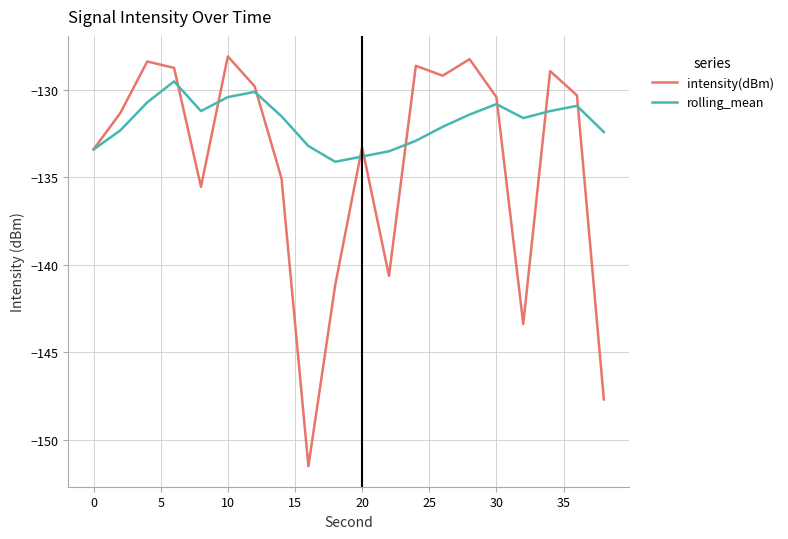

How many categories are shown in the chart?

20